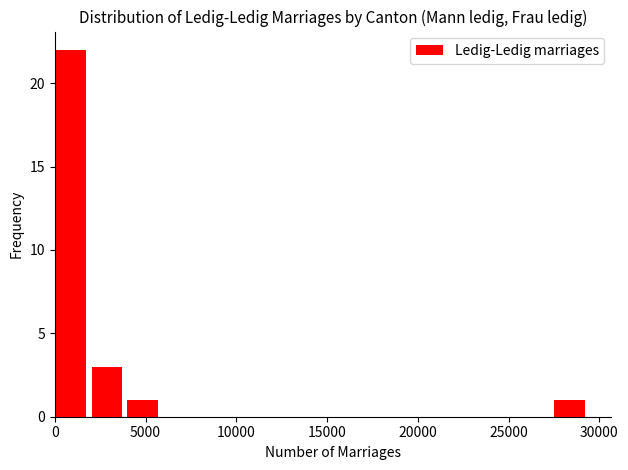

Read against the x-axis, roughly where is the centre of the tallest bar?

1000